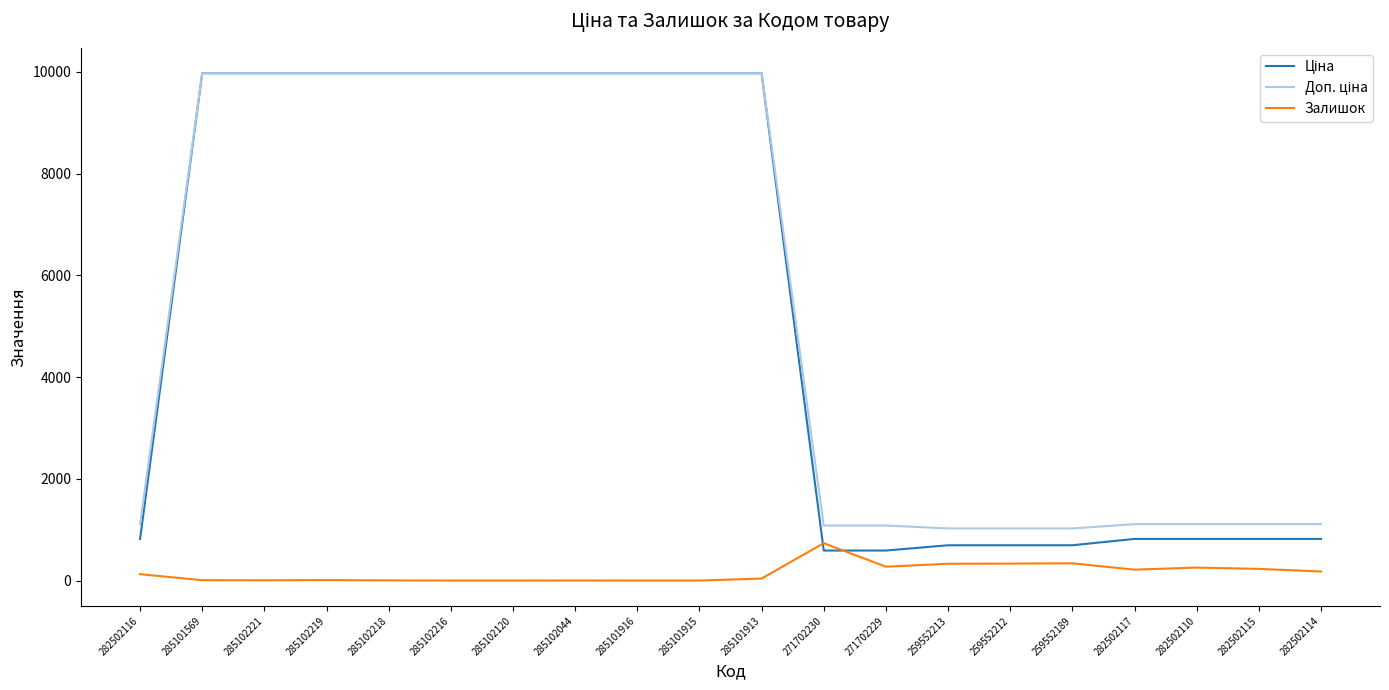

What position from the right is 285102120?

14